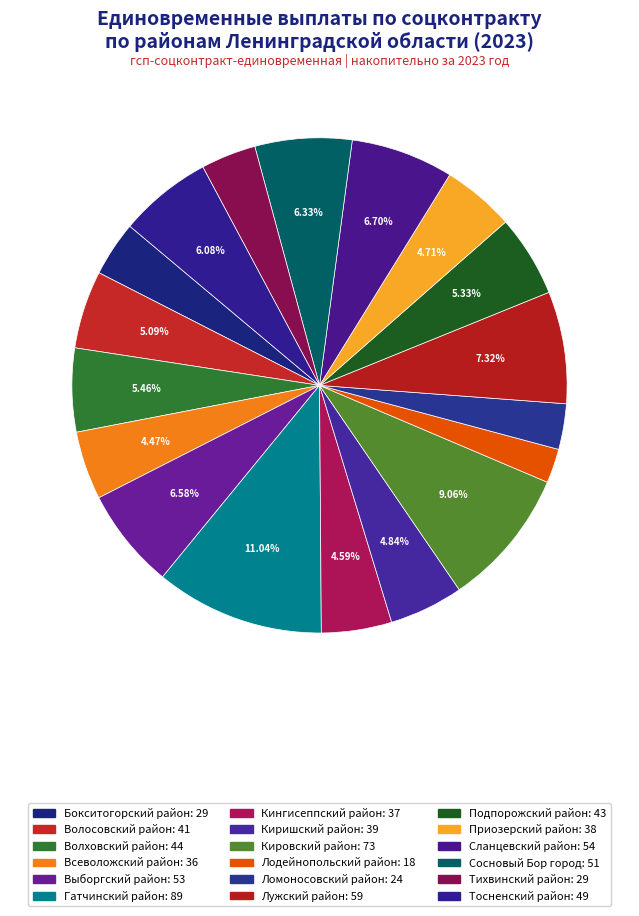

The Волосовский район slice represents 1% of the pie. True or false?

False